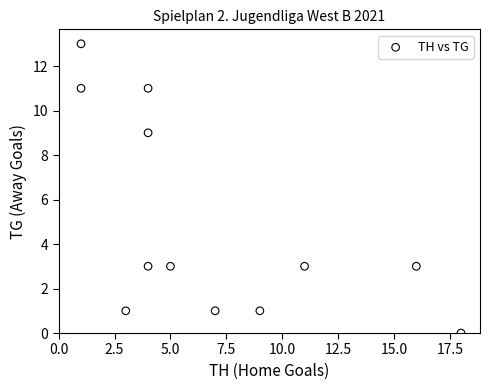

What is the range of Y values (max minus min)?

13